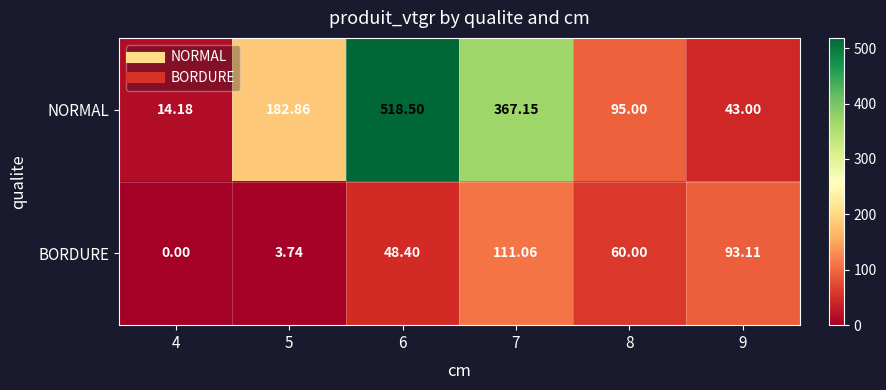

At which category is the sum across all series the highest?

6